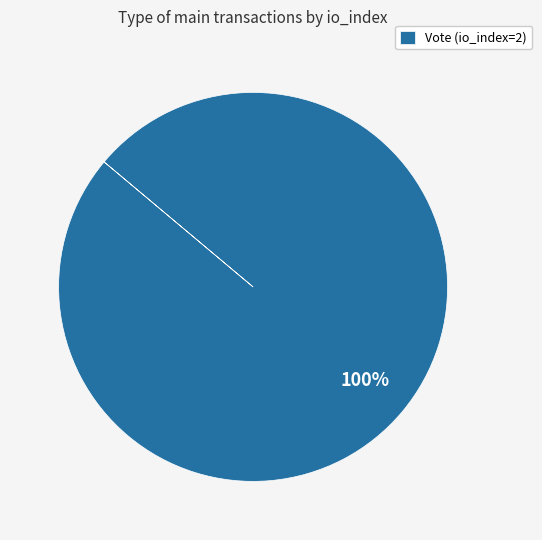

The Vote (io_index=2) slice represents 100% of the pie. True or false?

True